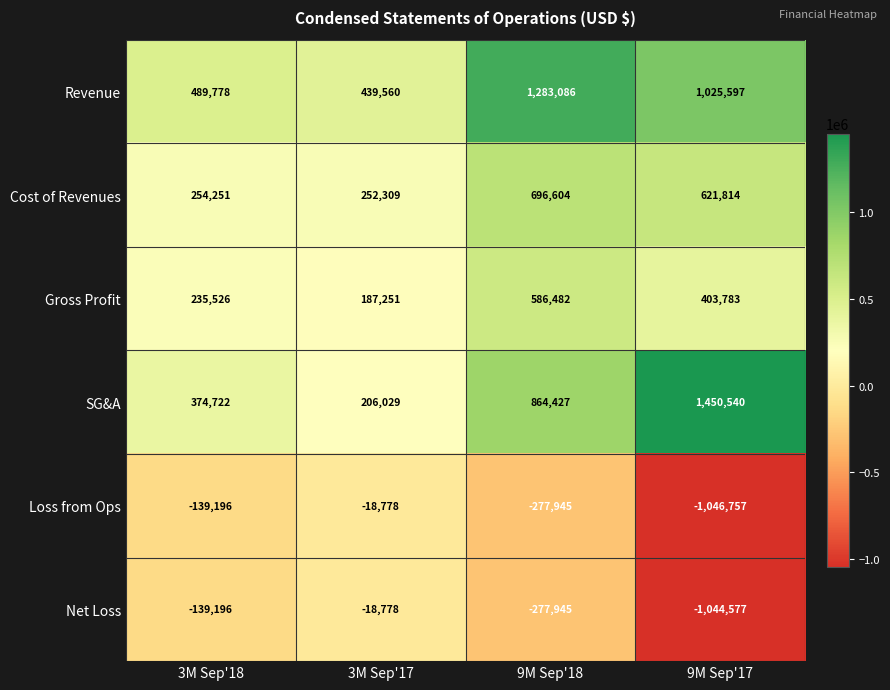

List the labels in order of Gross Profit value, smallest first.

3M Sep'17, 3M Sep'18, 9M Sep'17, 9M Sep'18